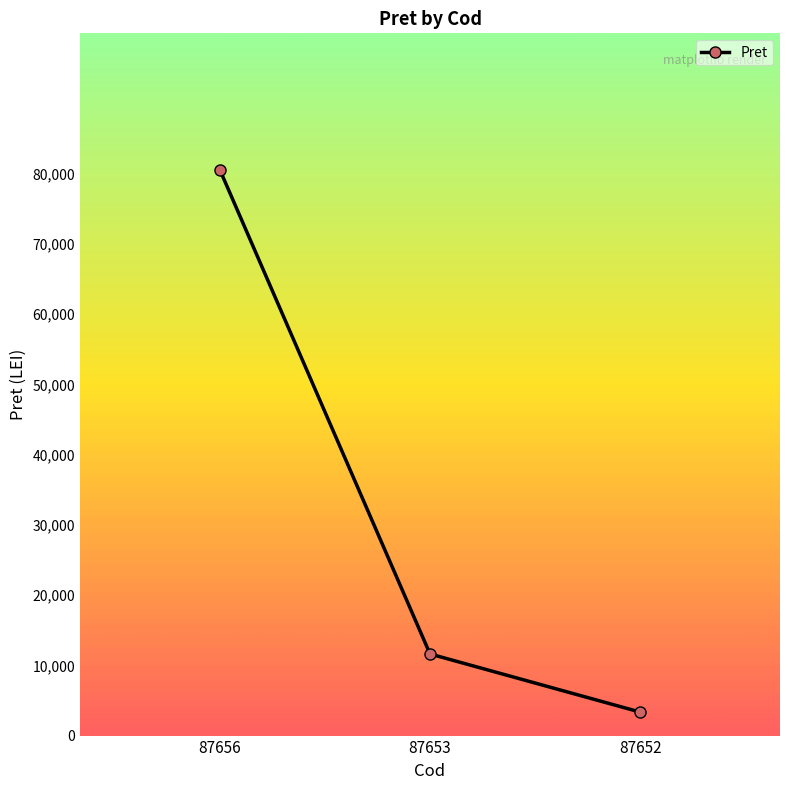

How many data points are less than 11620?

1